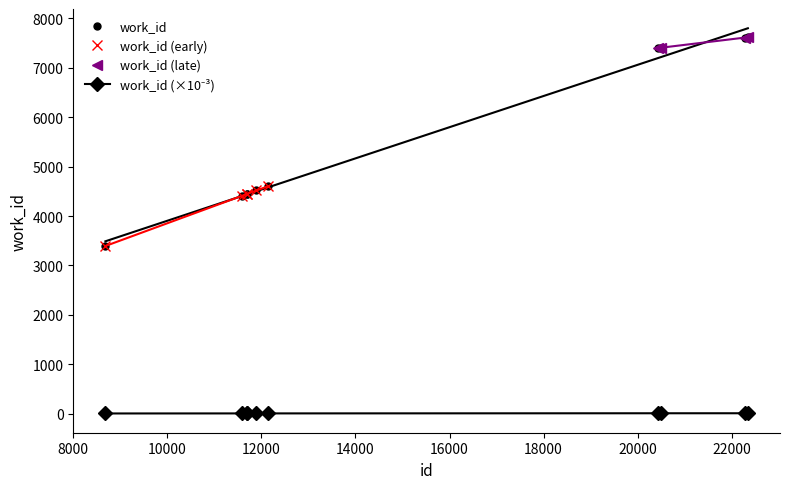

How many data points in work_id are less than 4610?

5